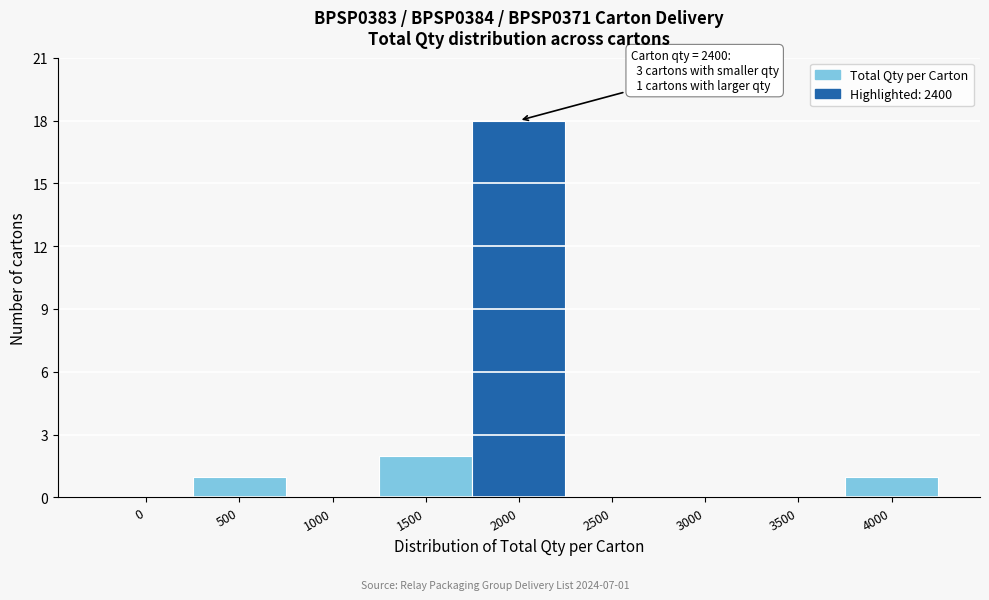

Reading right to left, list all the values displayed in this chart.

4000=1	3500=0	3000=0	2500=0	2000=18	1500=2	1000=0	500=1	0=0